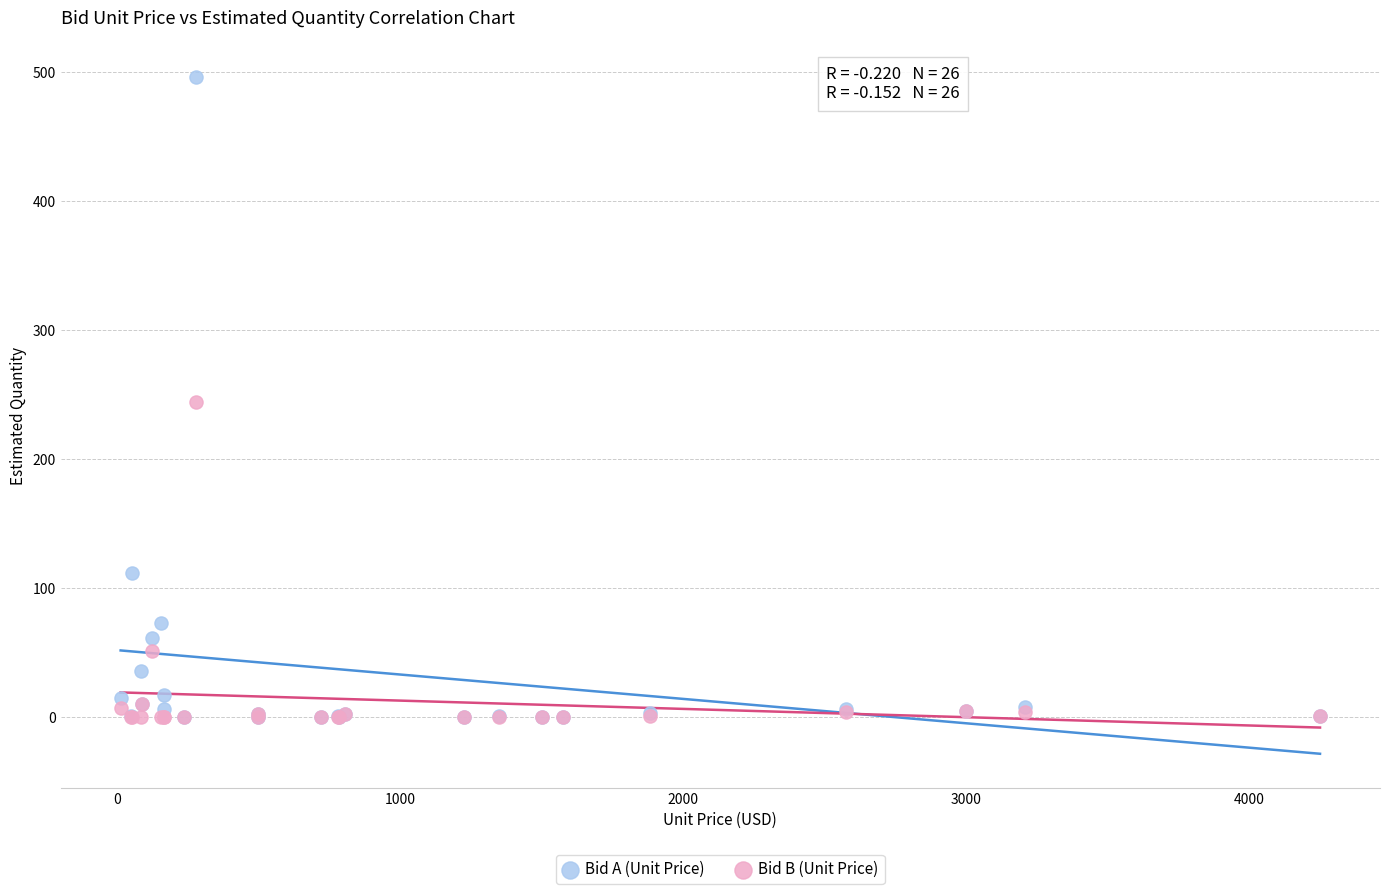

In the Bid B (Unit Price) series, what Y value is closest to 122?

51